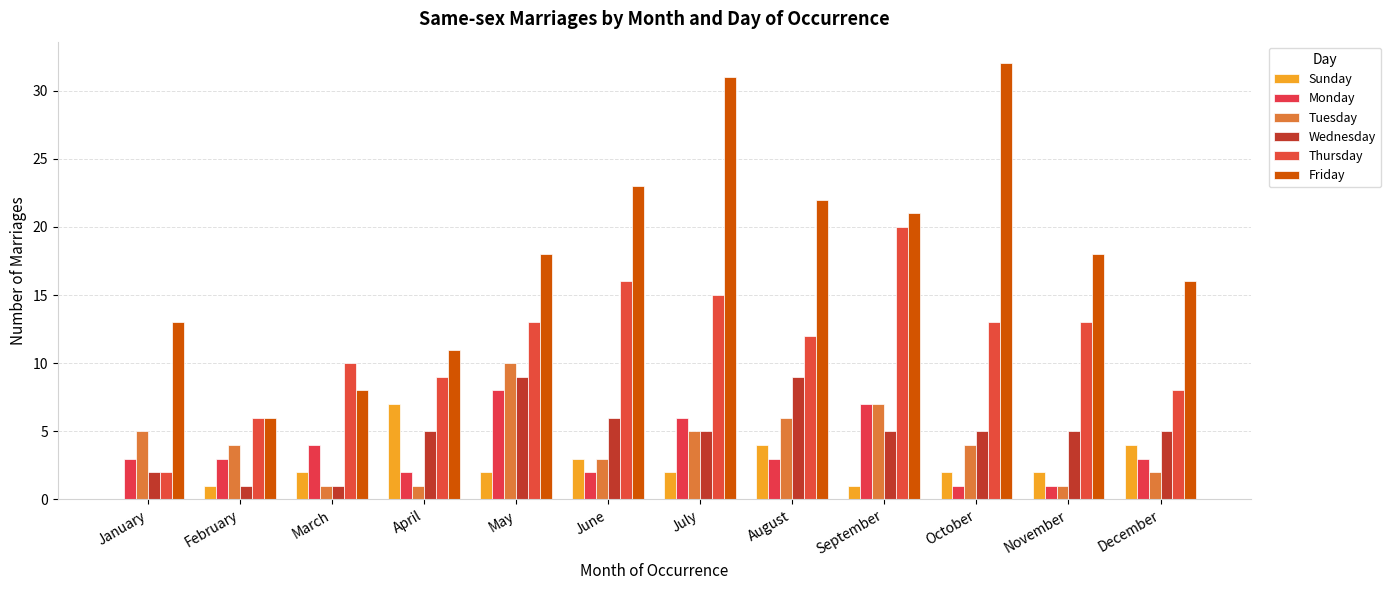

How many groups of bars are there?

12